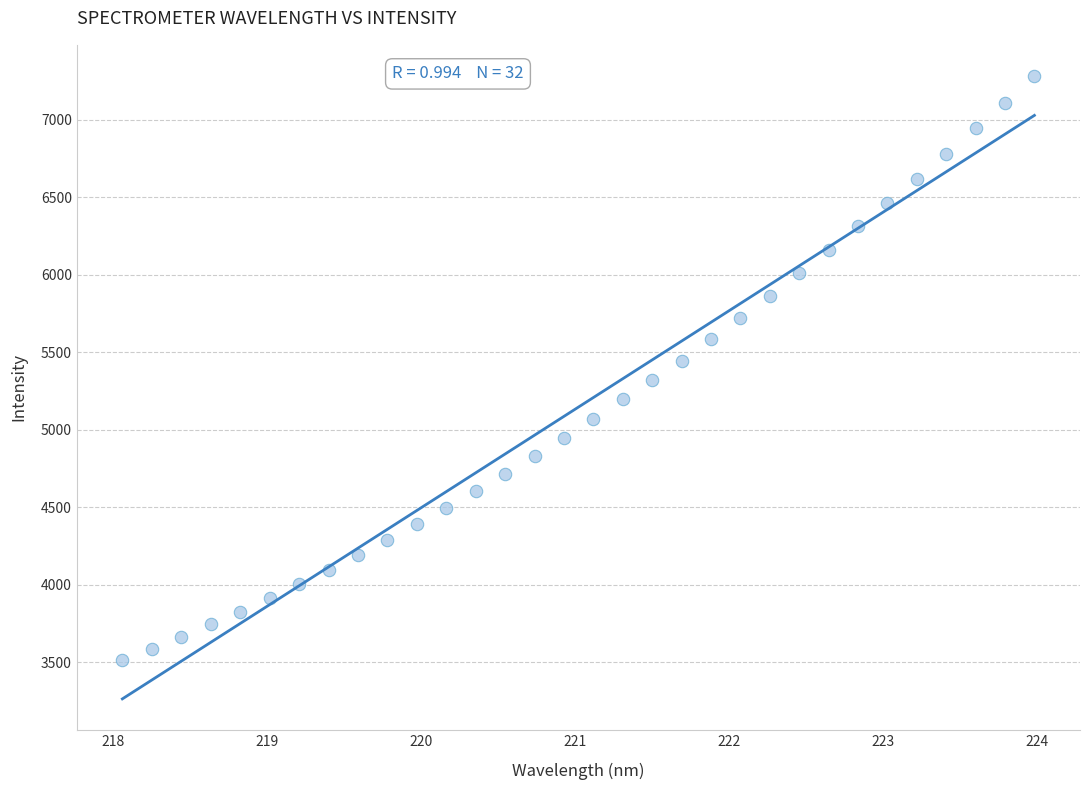

What is the range of Y values (max minus min)?

3769.2